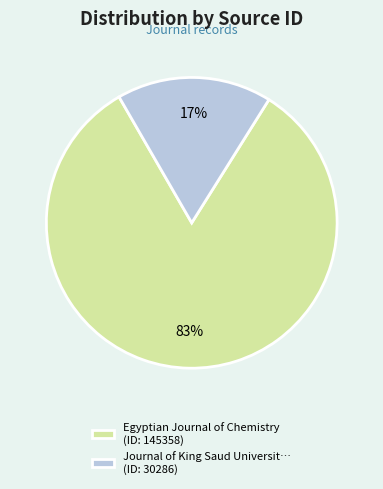

True or false: Journal of King Saud Universit… (ID: 30286) accounts for 11% of the total.

False